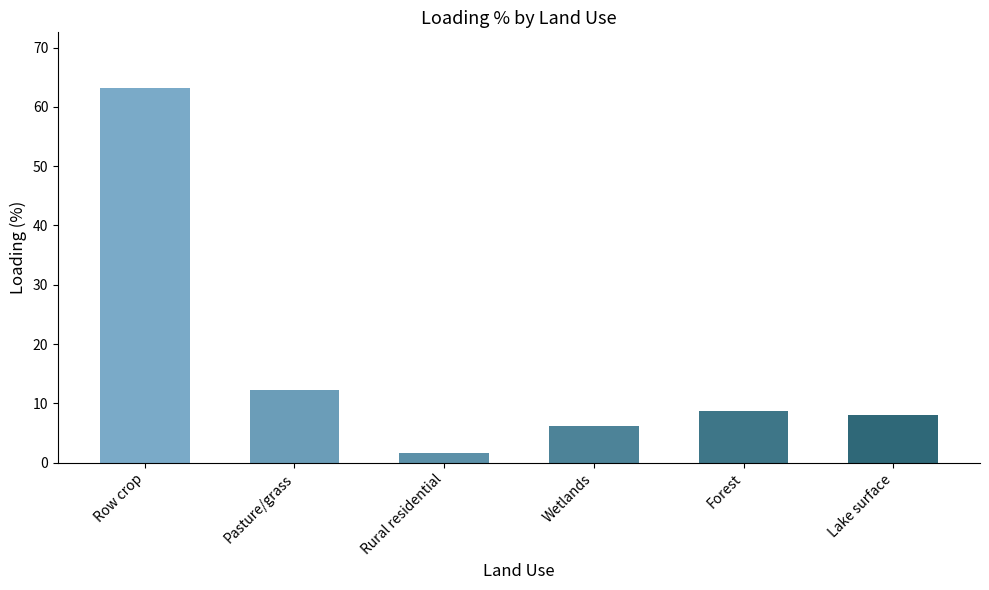

What is the difference between the maximum and minimum values?

61.4